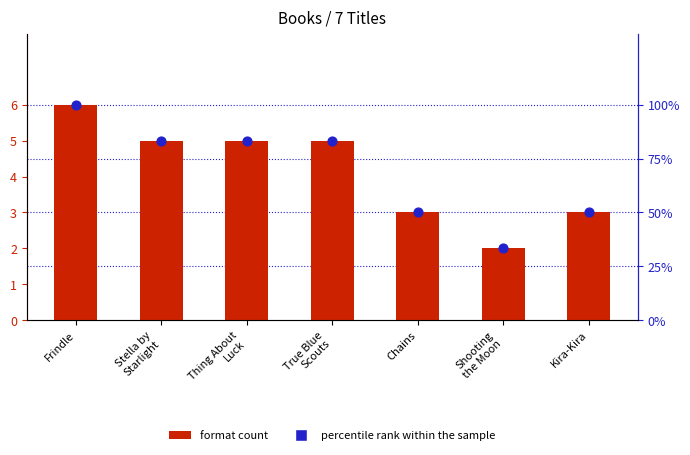

At which category is the sum across all series the highest?

Frindle